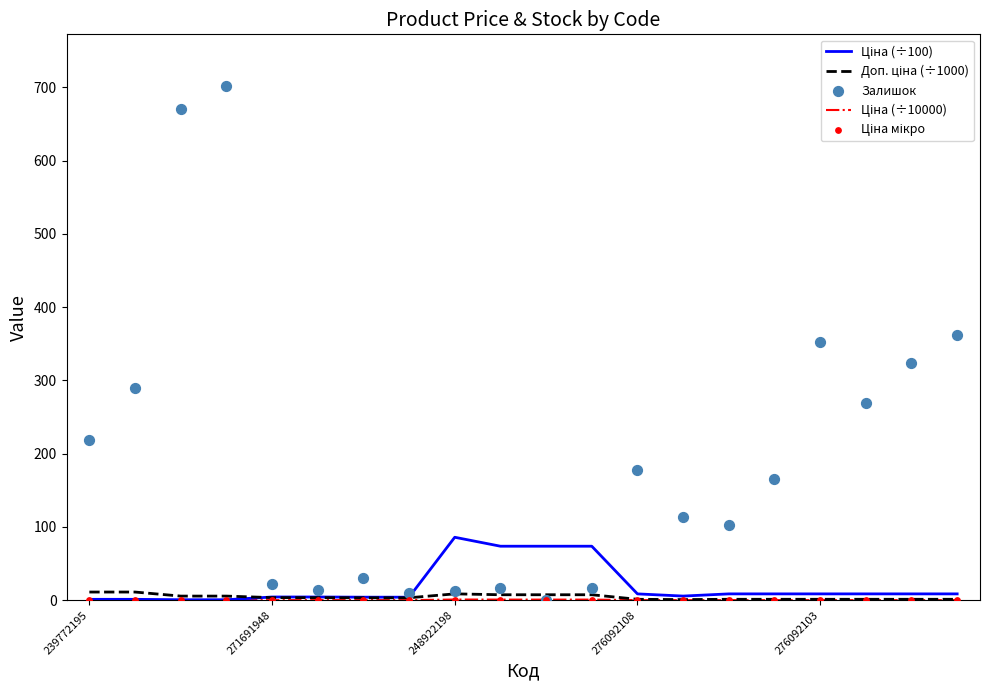

Which series has the largest total across all categories?

Залишок